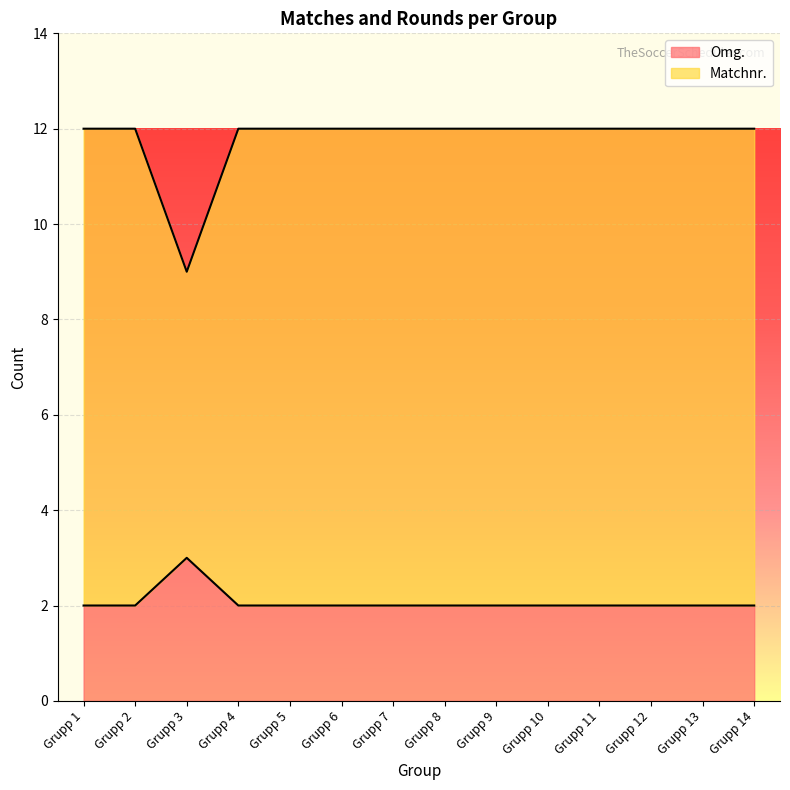

What is the total value across all series at Grupp 4?

12